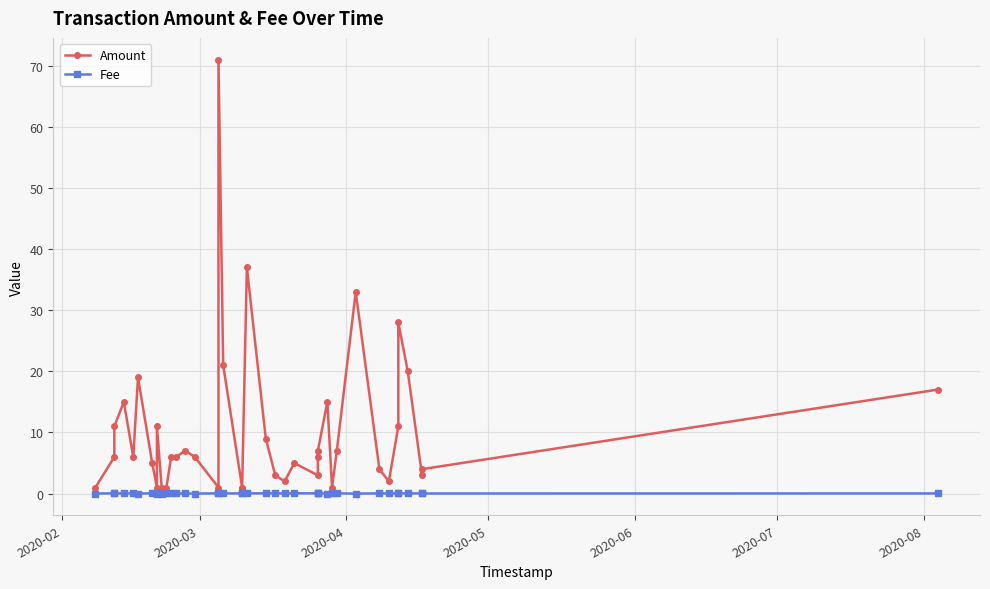

What is the lowest value of the Amount series?

1.0